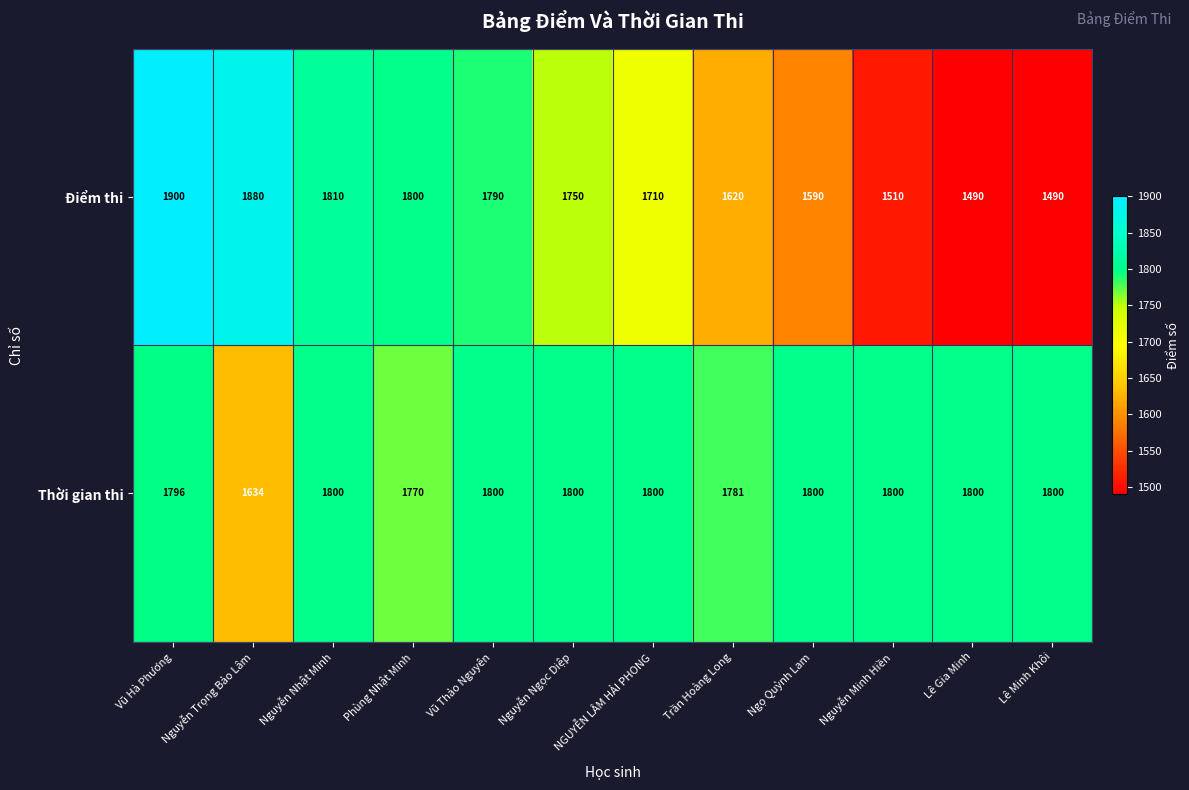

Which category has the highest value in the Điểm thi series?

Vũ Hà Phương